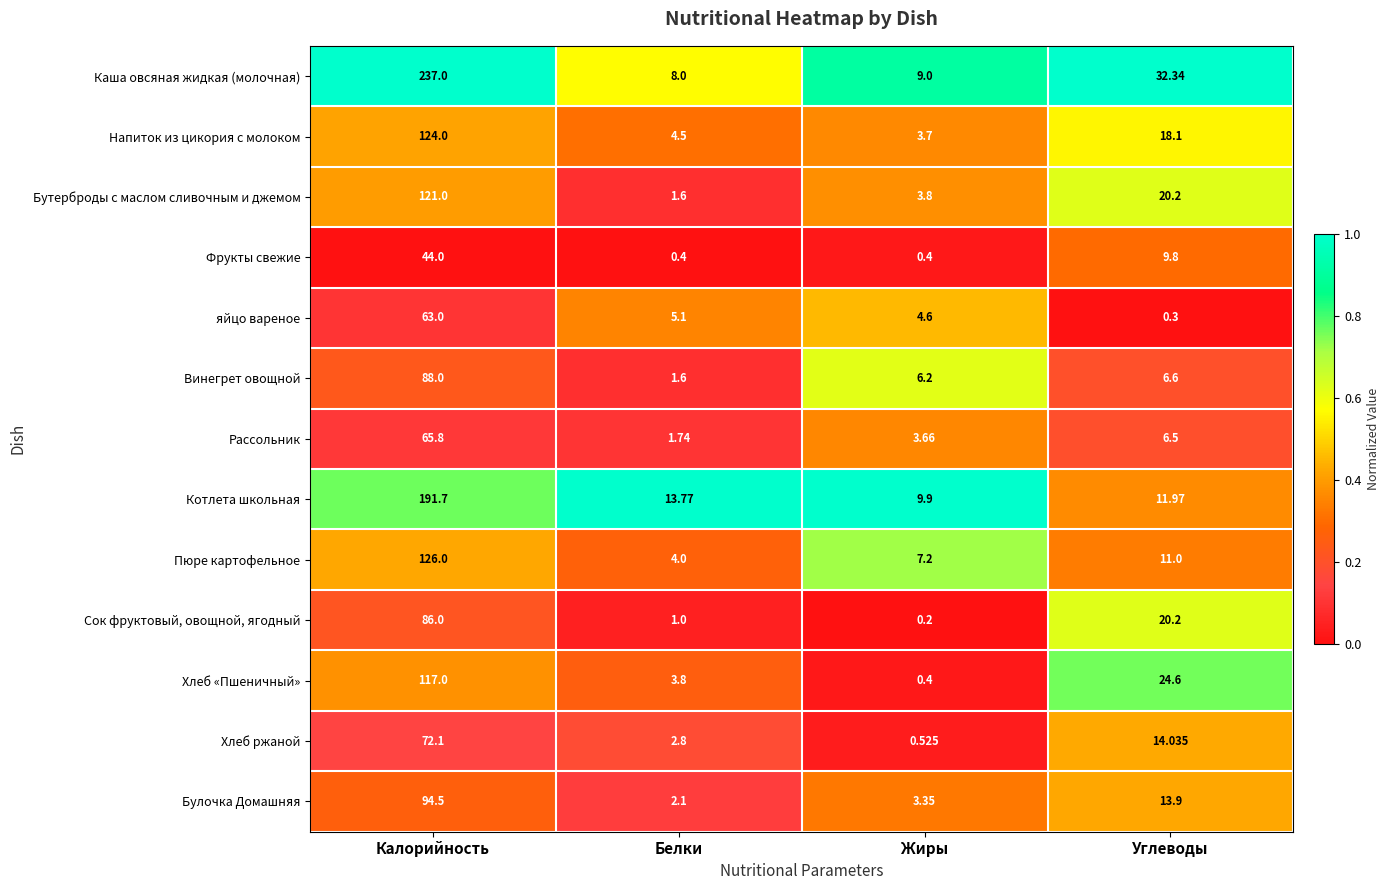

Where does the Рассольник series first go above 6?

Калорийность